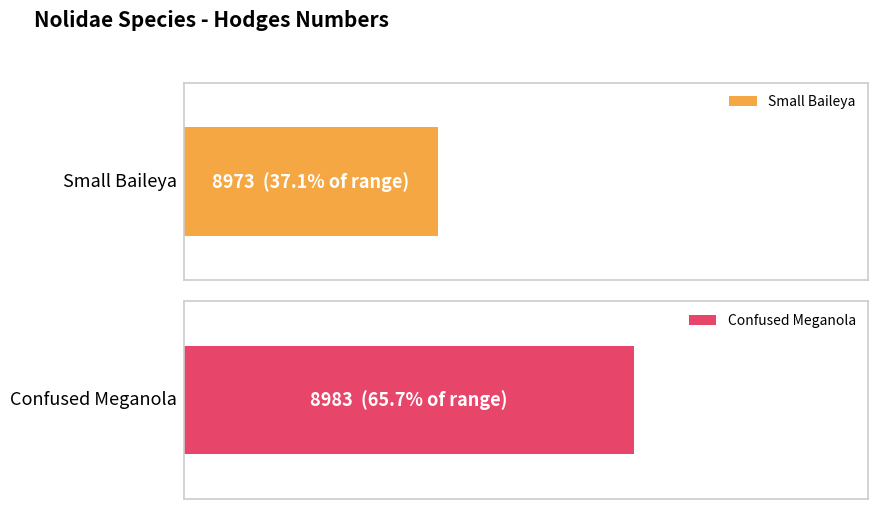

What is the difference between the maximum and minimum values?

10